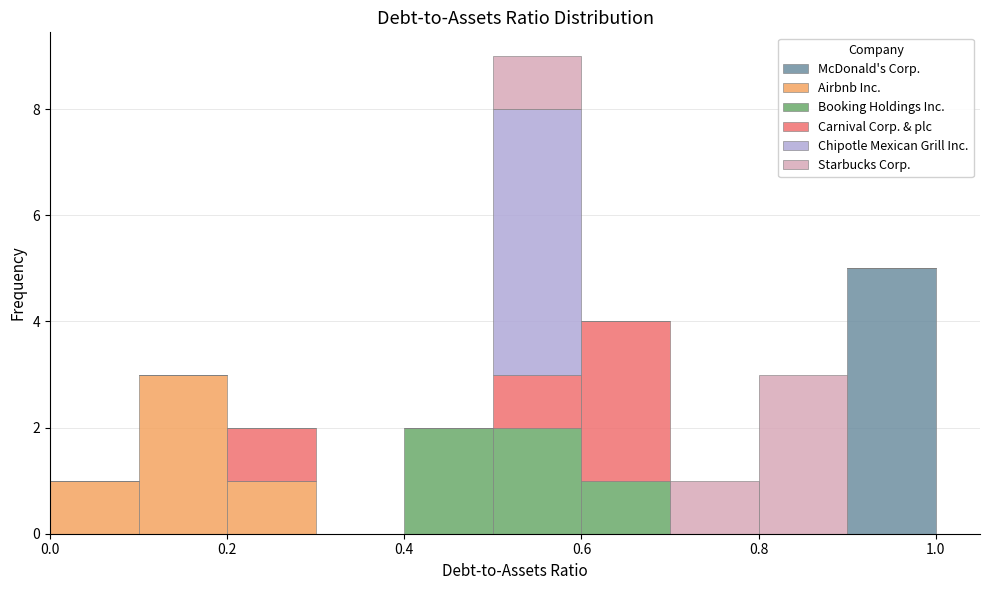

What is the total height of the stacked bar covering 0.5 to 0.6 on the x-axis? The values are not printed on the chart, so give them approximately, as read against the axis.

9